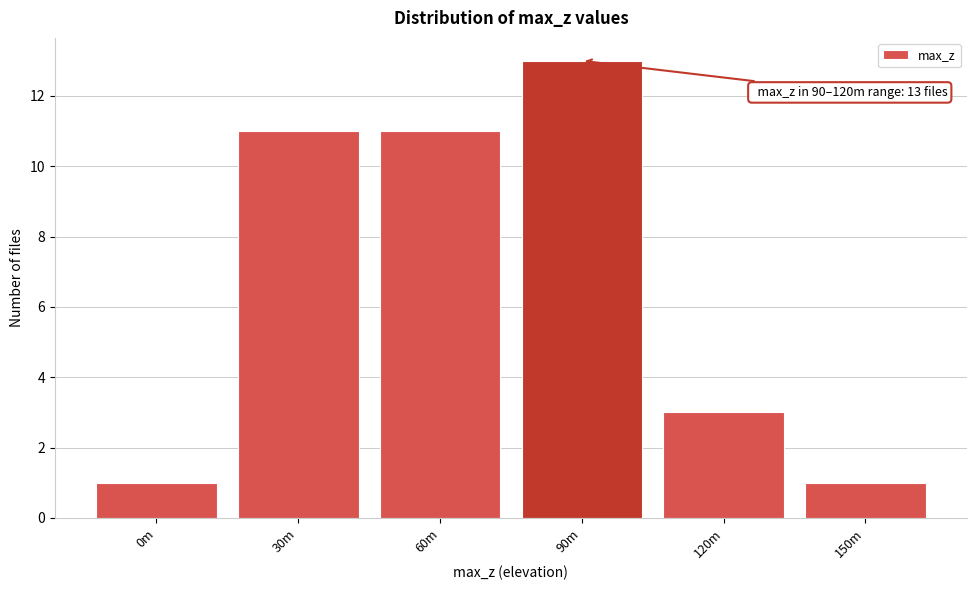

Reading right to left, transcribe all the data shown in this chart.

150m=1	120m=3	90m=13	60m=11	30m=11	0m=1